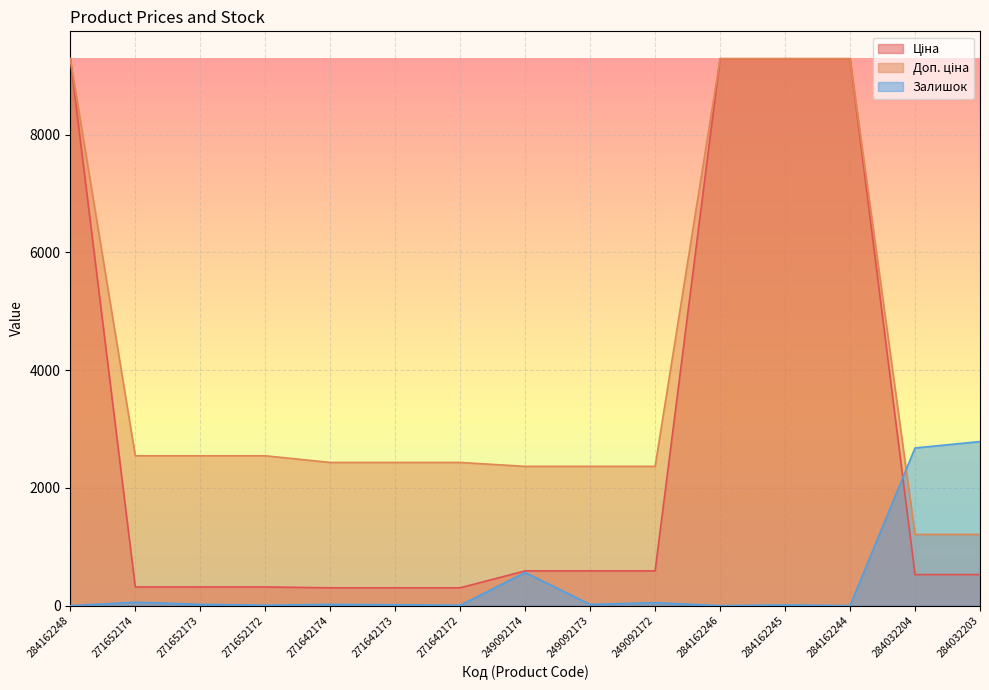

What is the difference between the maximum and minimum values in the Залишок series?

2787.1